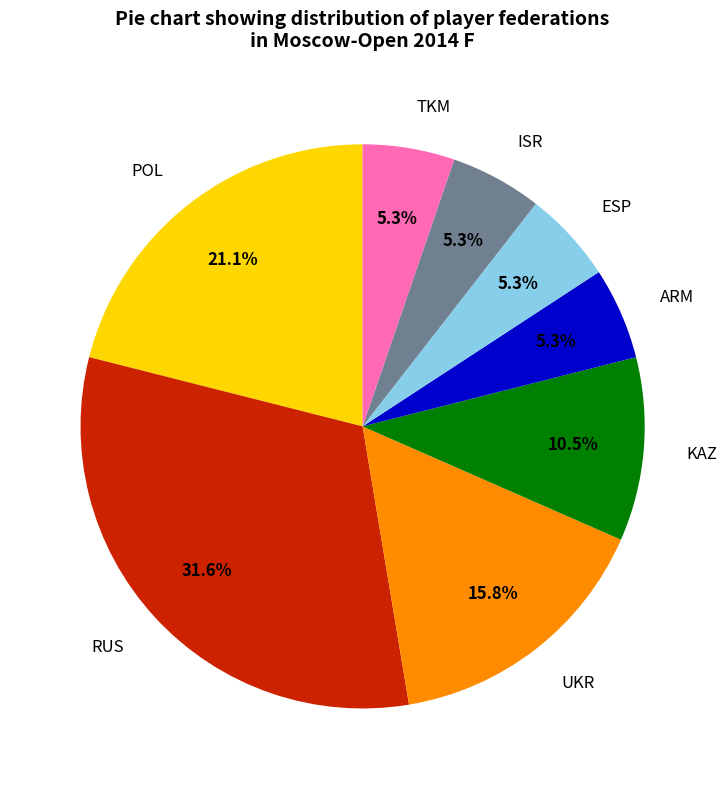

Which slice is the largest?

RUS